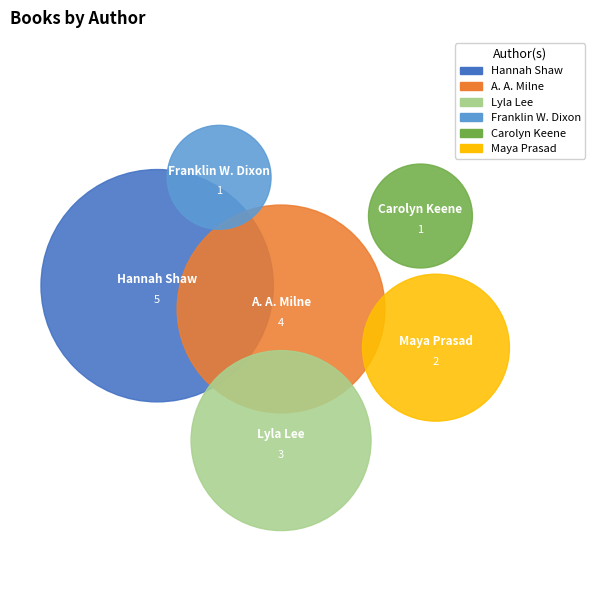

What percentage is the Hannah Shaw slice, to the nearest percent?

31%